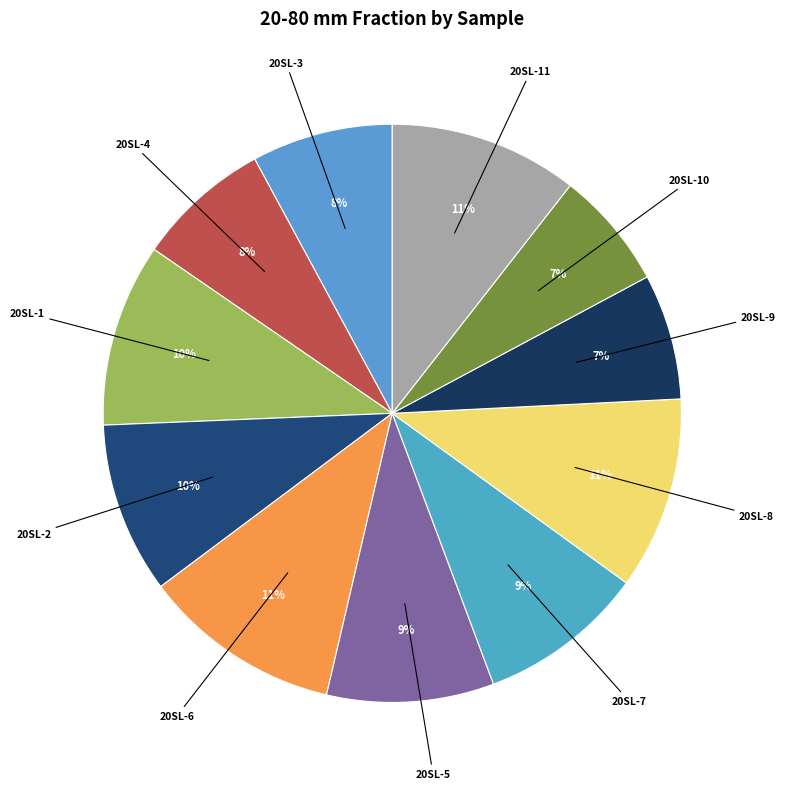

Count the number of slices in the pie.

11